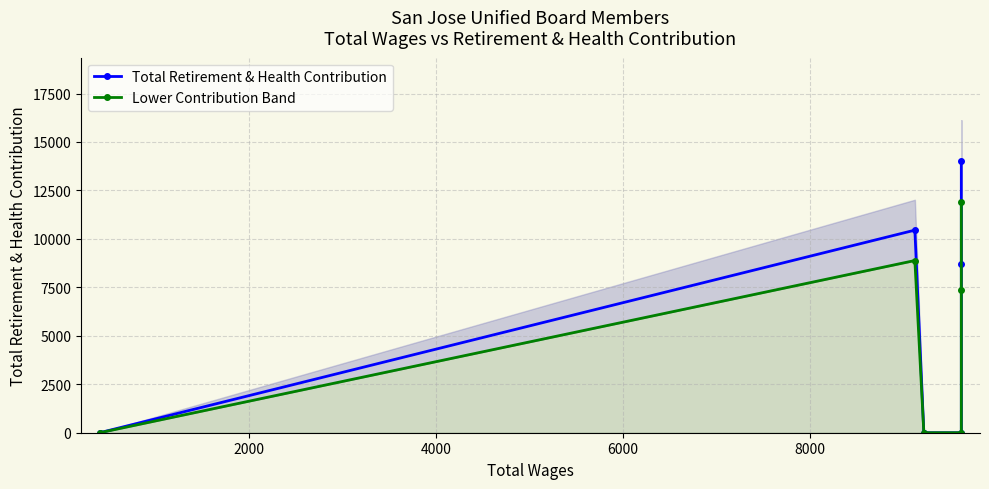

How many values in the Total Retirement & Health Contribution series are below 8685?

3